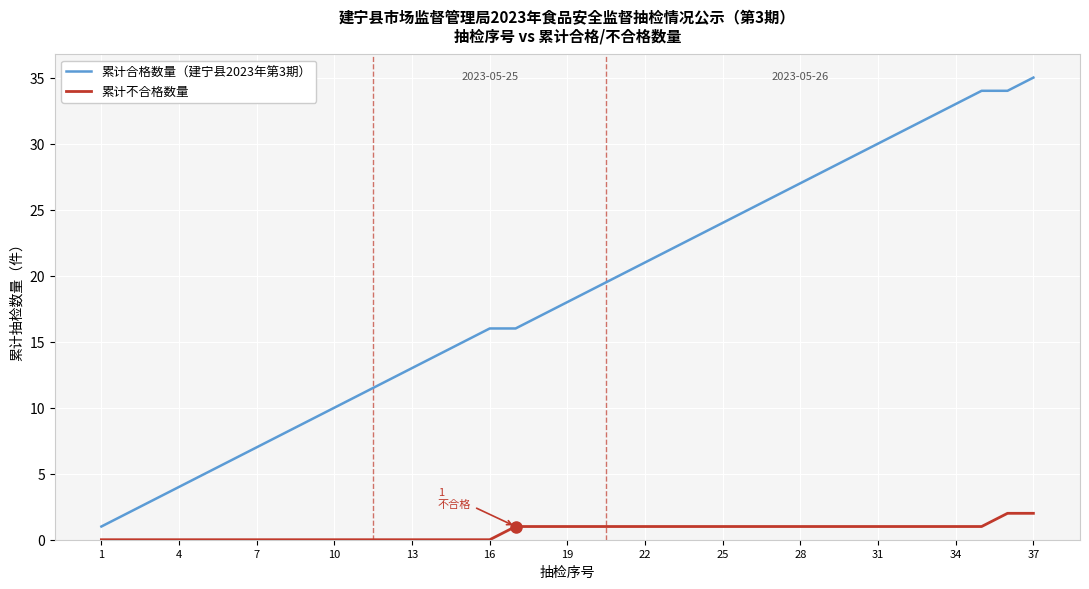

True or false: 累计合格数量（建宁县2023年第3期） and 累计不合格数量 cross at least once.

False